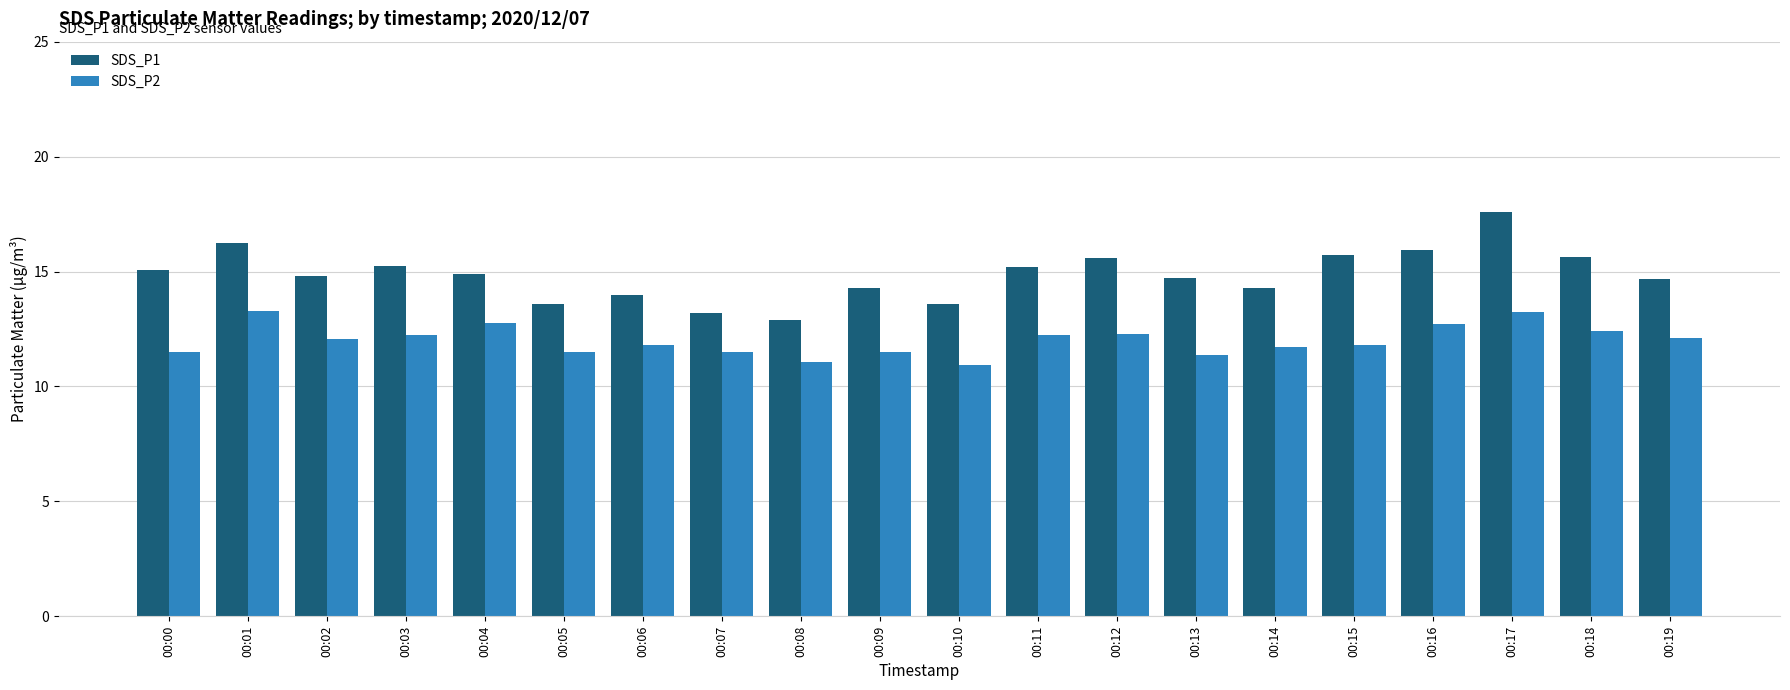

Is the value of SDS_P2 at 00:16 greater than the value of SDS_P1 at 00:18?

No